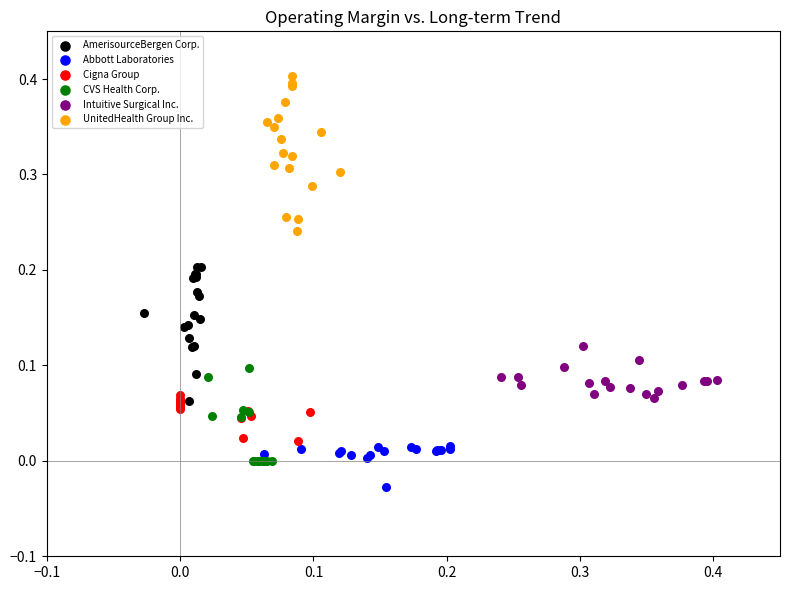

Which series reaches the minimum Y coordinate?

Abbott Laboratories